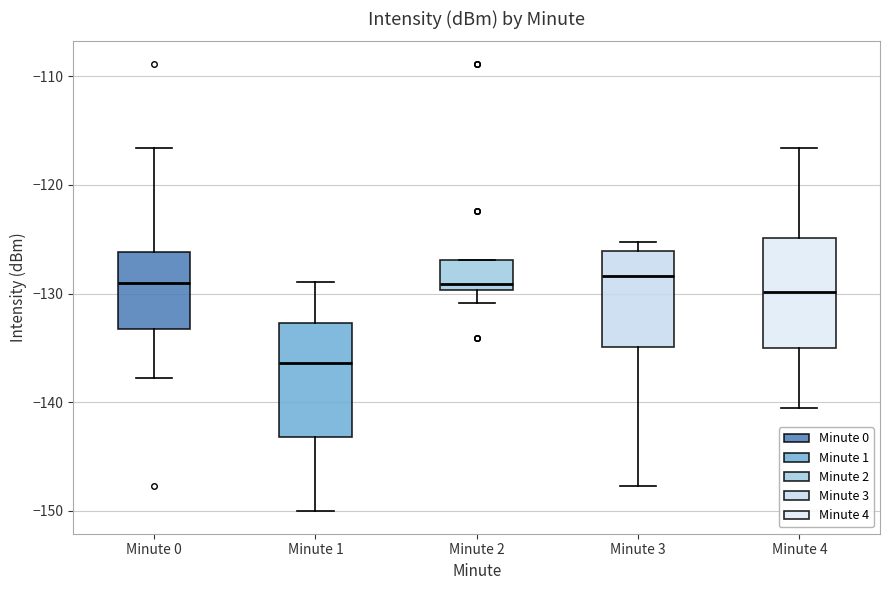

Reading left to right, read every box against the y-axis: the position of its median line, the range the box covers, and the ends of its whiskers. The values are not printed on the chart, so give them approximately, as read against the axis.

Minute 0: median -129, box -133 to -126, whiskers -138 to -117
Minute 1: median -136, box -143 to -133, whiskers -150 to -129
Minute 2: median -129, box -130 to -127, whiskers -131 to -127
Minute 3: median -128, box -135 to -126, whiskers -148 to -125
Minute 4: median -130, box -135 to -125, whiskers -141 to -117